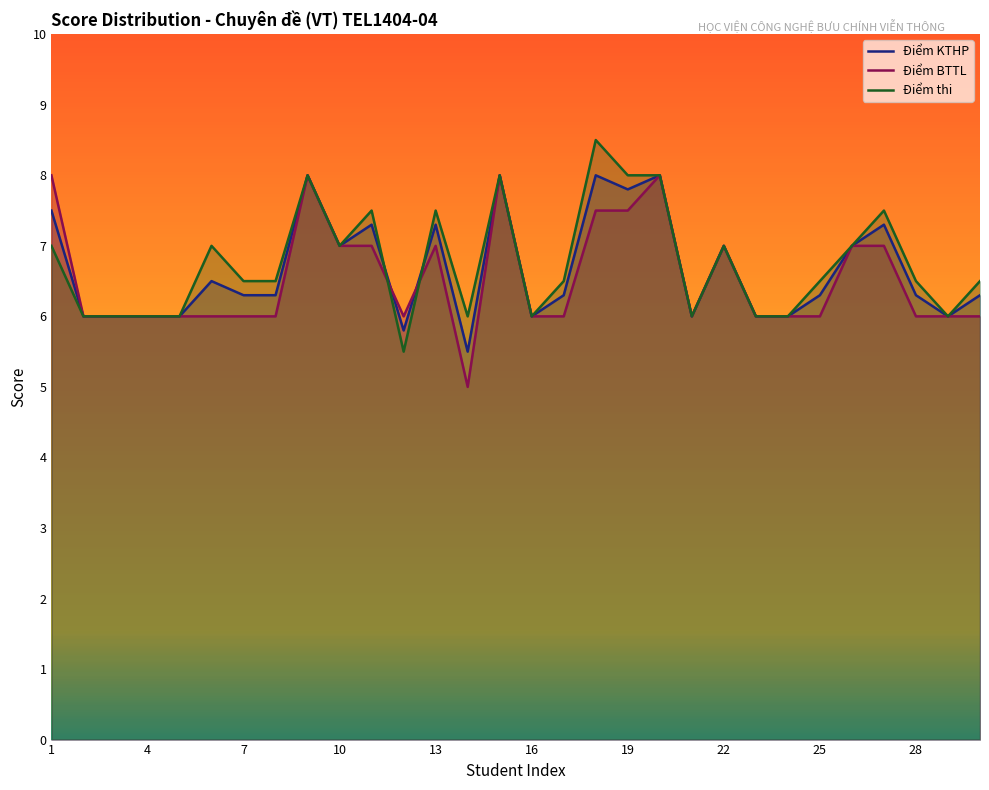

What value does the Điểm thi series have at 4?

6.0